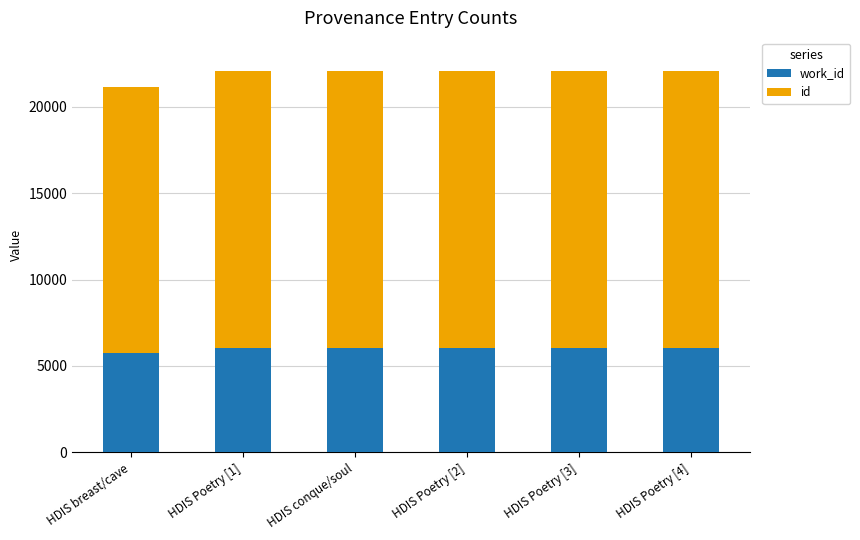

At how many categories does at least one series exceed 12786?

6